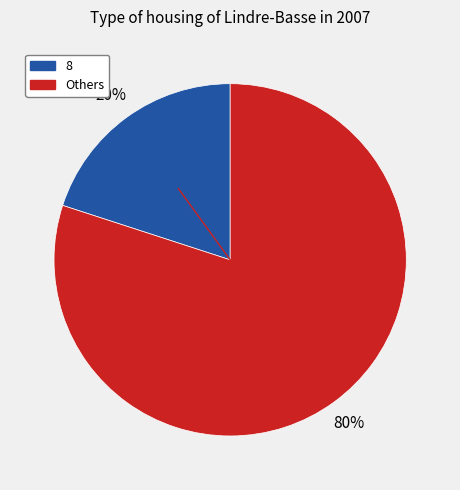

Is there any slice that represents more than half of the pie?

Yes